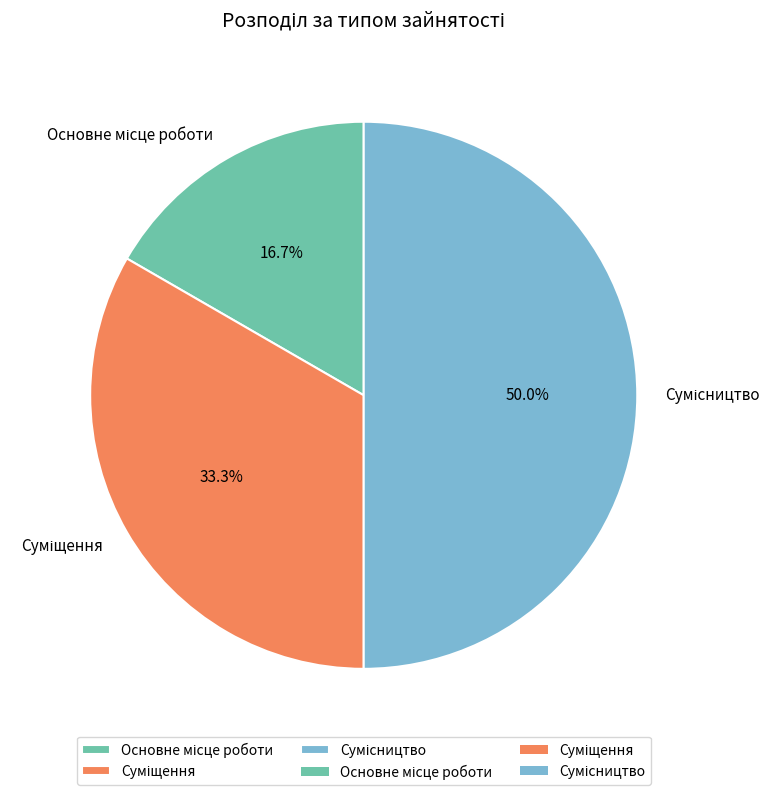

How many segments does this pie chart have?

3